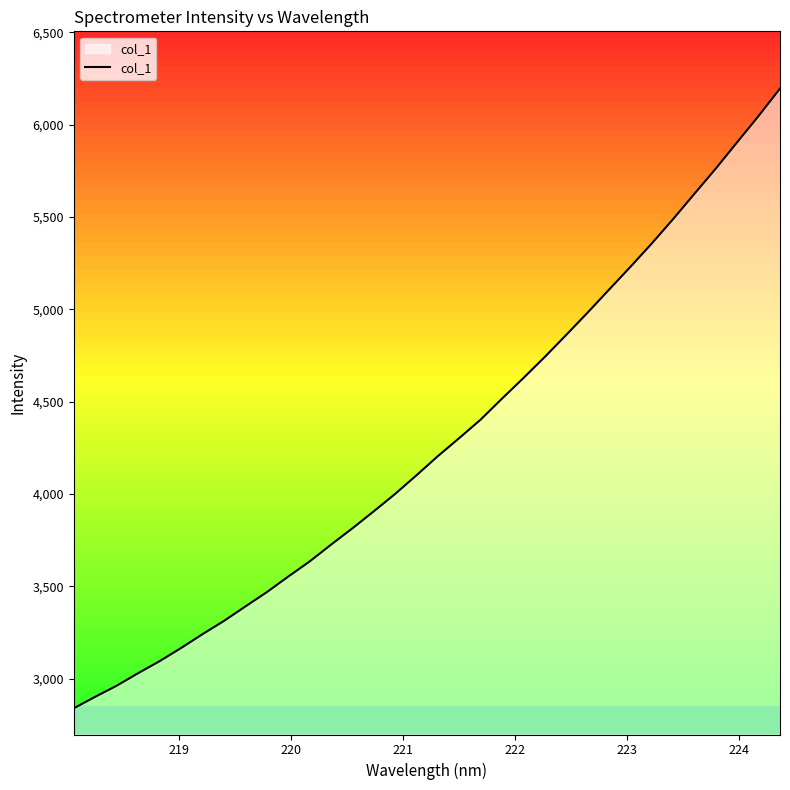

Does the chart have visible grid lines?

No